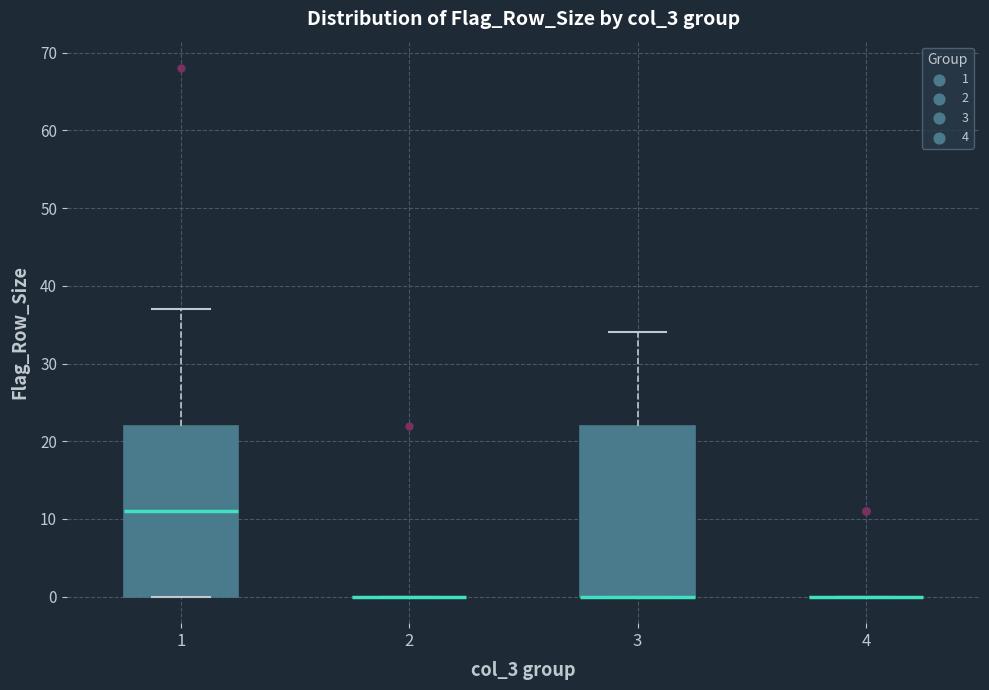

Where is the lower edge of the box at x = 3 on the y-axis? The values are not printed on the chart, so give them approximately, as read against the axis.

0